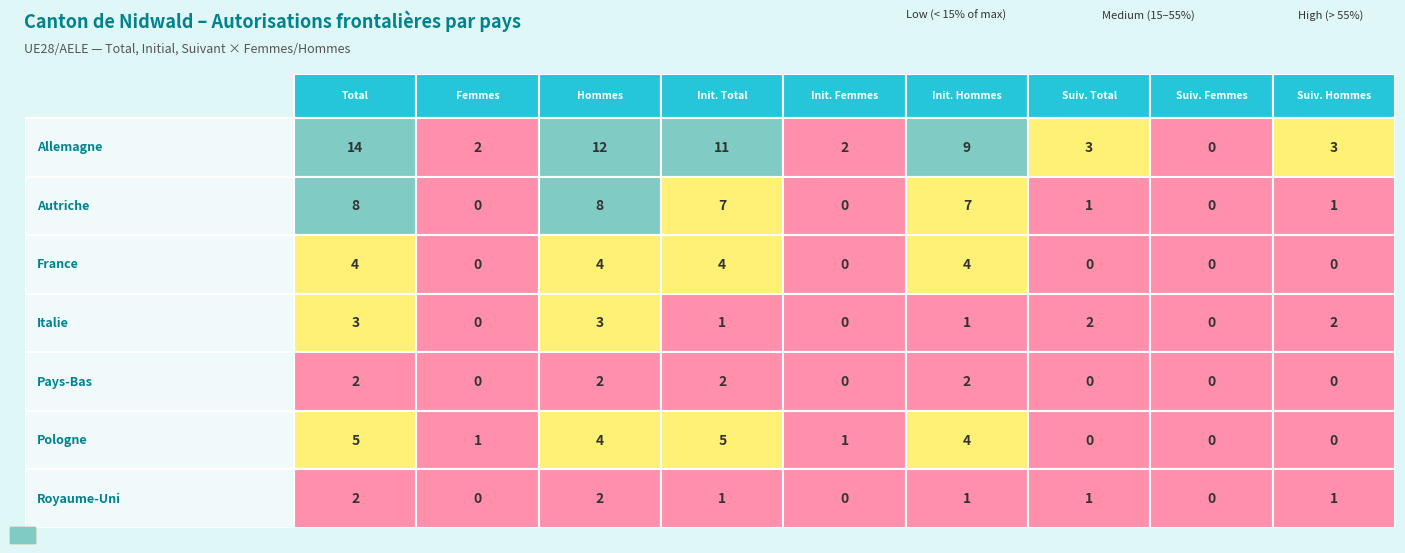

Where is Italie nearest to the value 1?

3